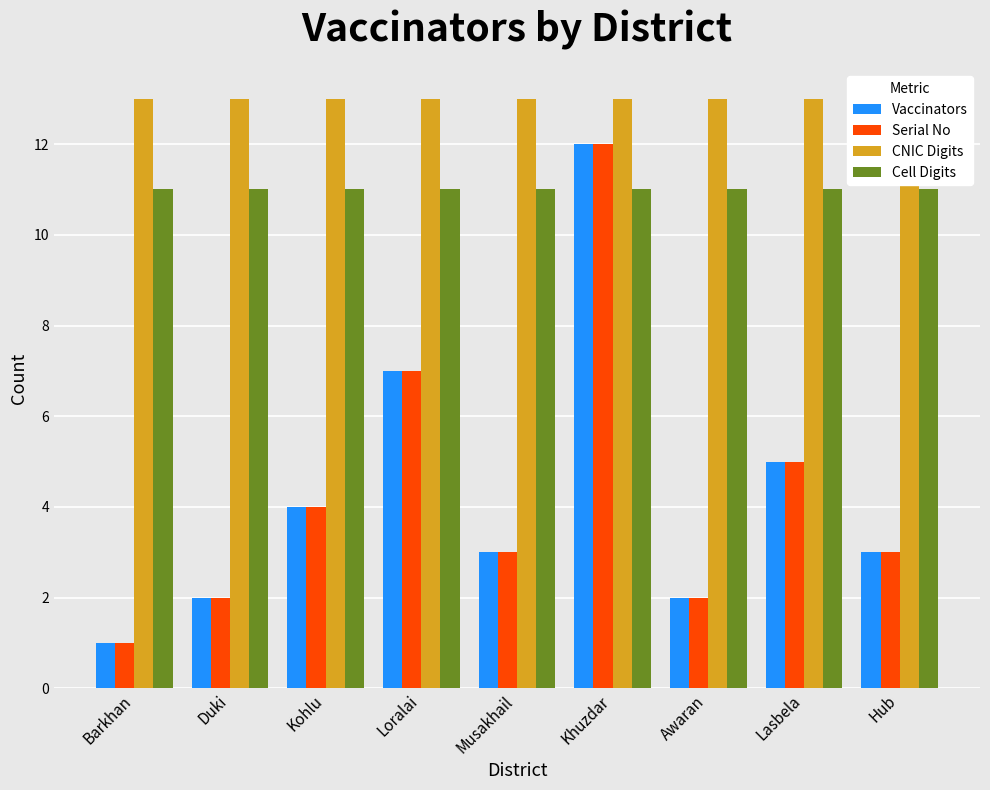

What position from the right is Barkhan?

9